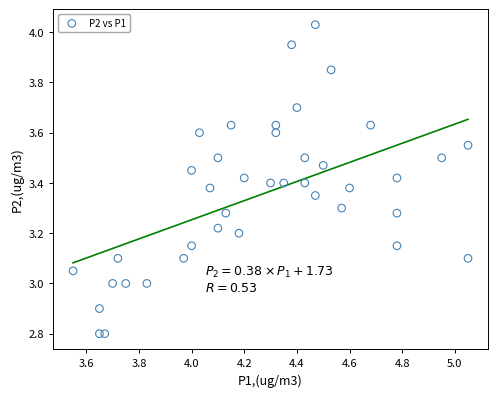

What is the range of X values (max minus min)?

1.5